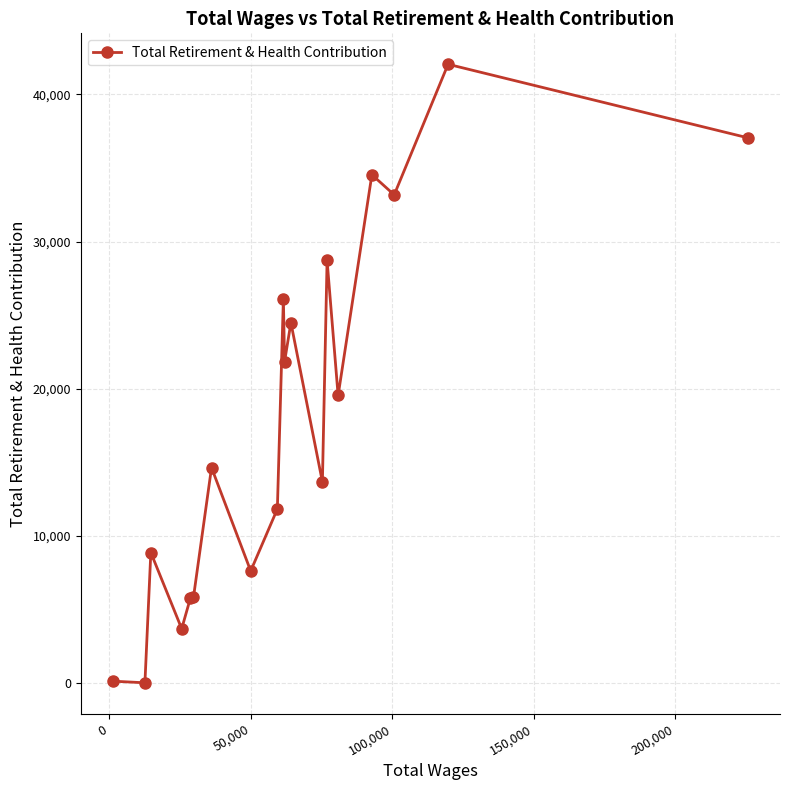

Is this an area chart (filled region under the line)?

No